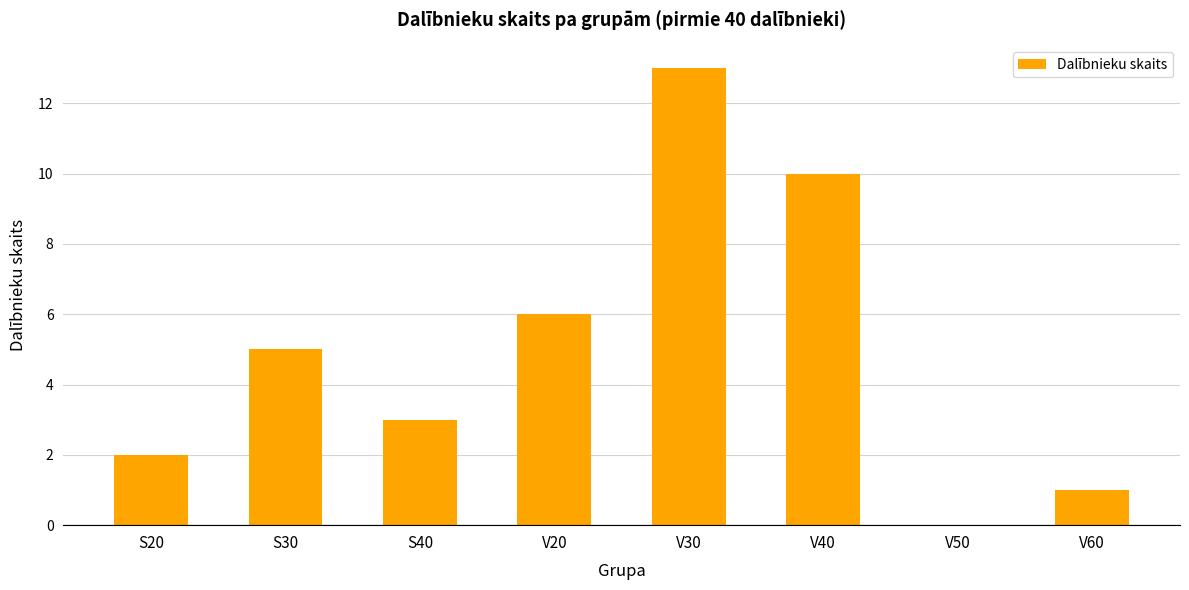

True or false: the data shows 0 at V50.

True